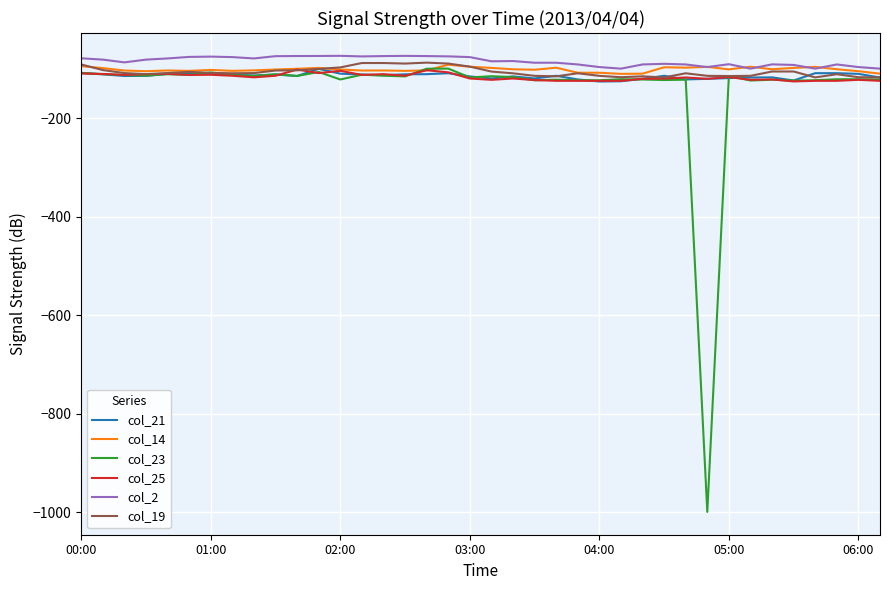

Which series has the widest spread of values?

col_23